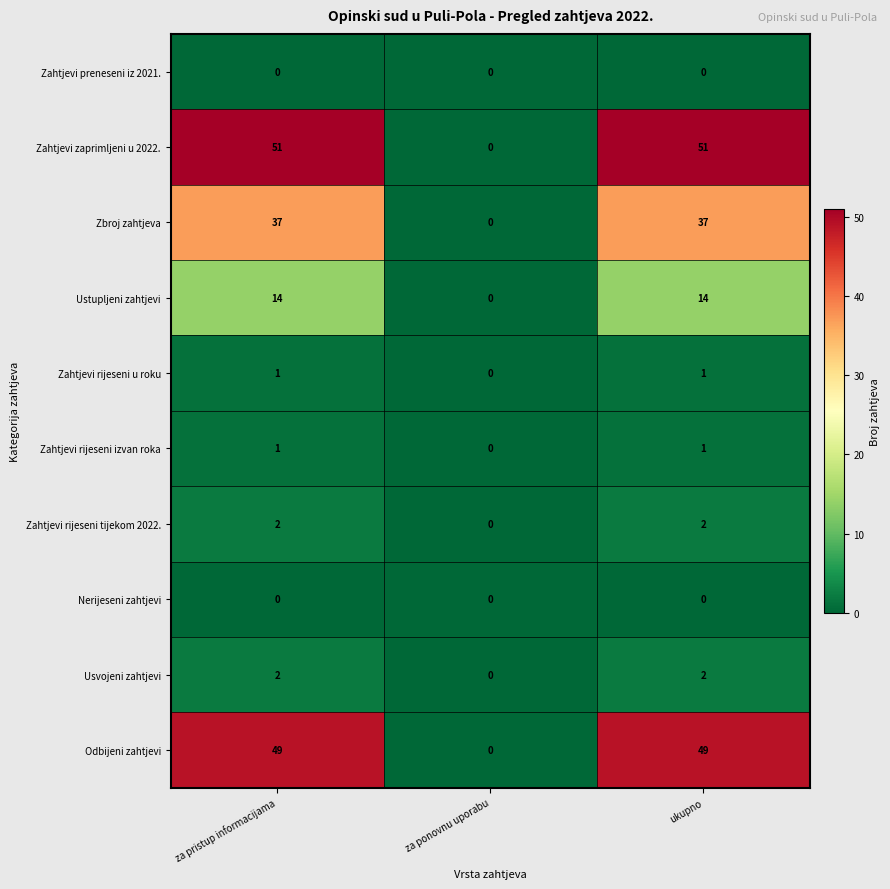

Count the number of categories in the chart.

3